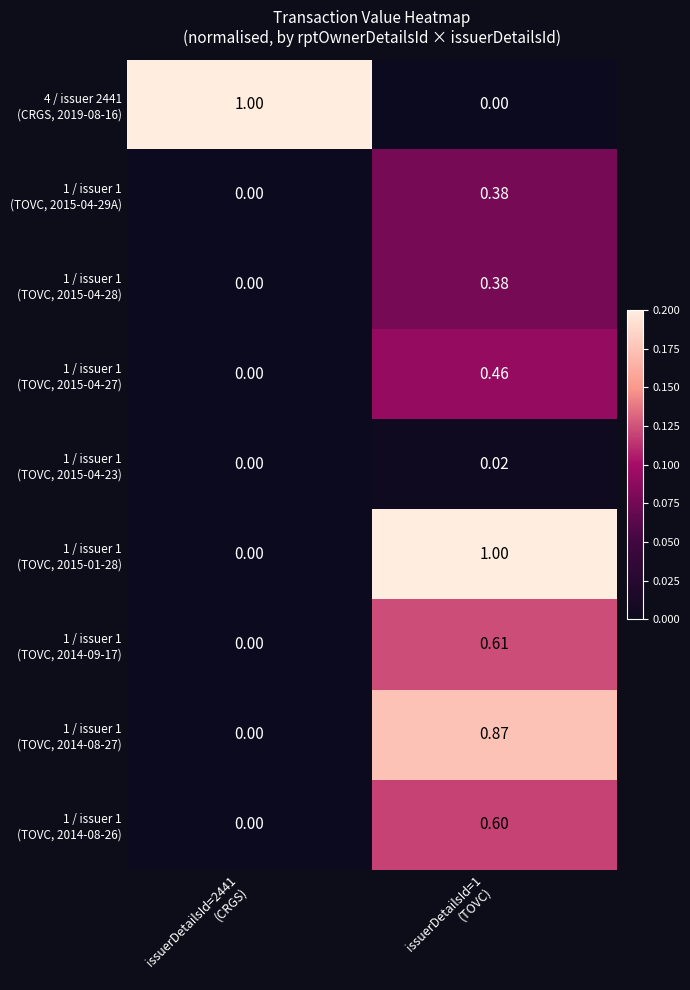

At which category is the sum across all series the highest?

issuerDetailsId=1
(TOVC)